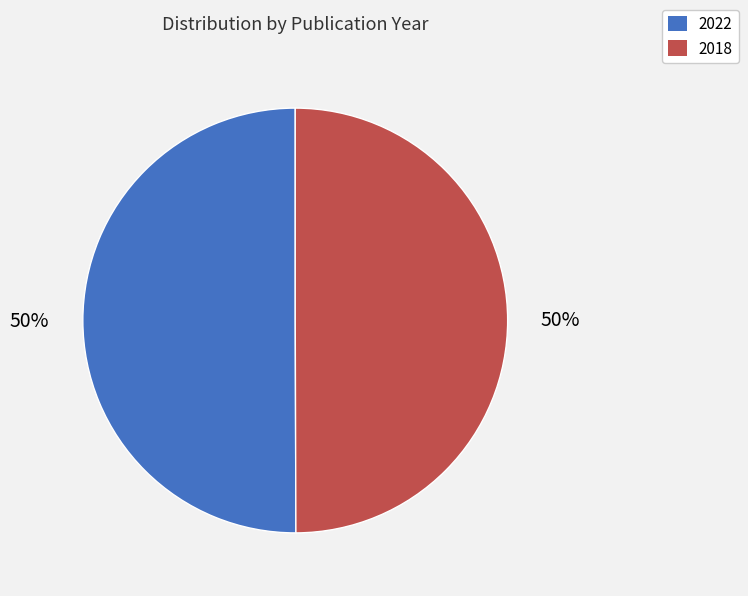

To the nearest percent, what is the average slice percentage?

50%